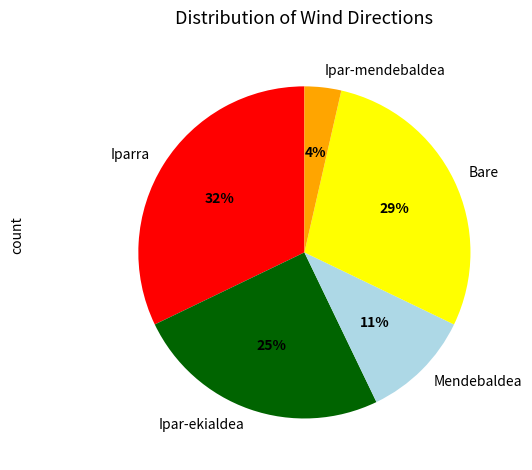

What is the ratio of the value at Ipar-mendebaldea to the value at Bare?

0.1